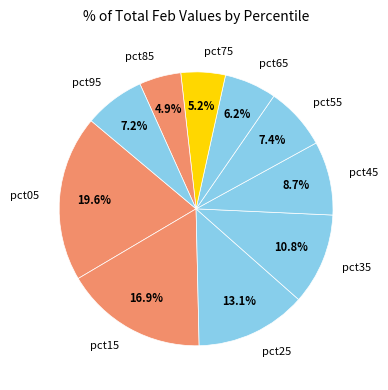

Which category has the biggest portion of the pie?

pct05